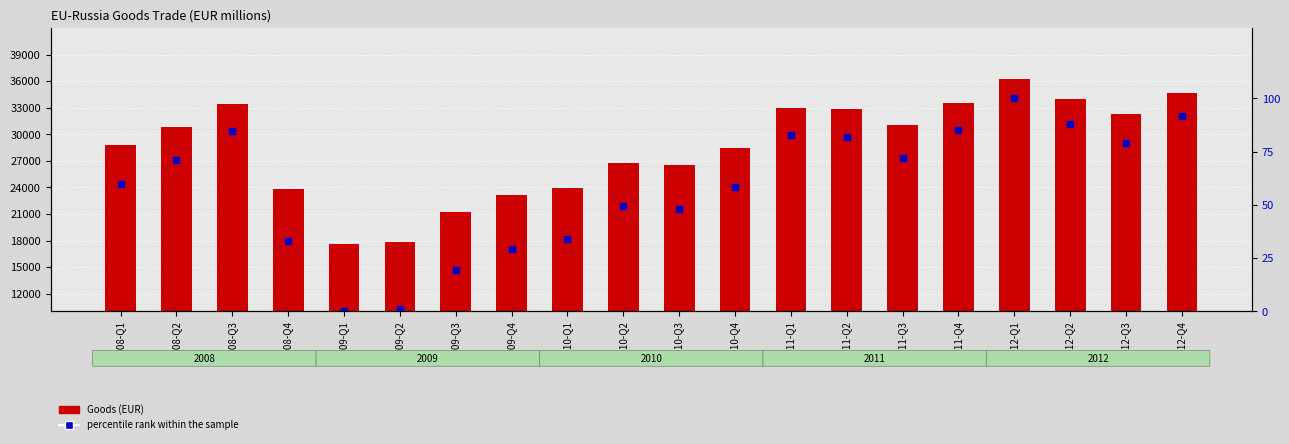

What is the sum of the Goods (EUR) values at 2009-Q3 and 2008-Q3?

54632.8